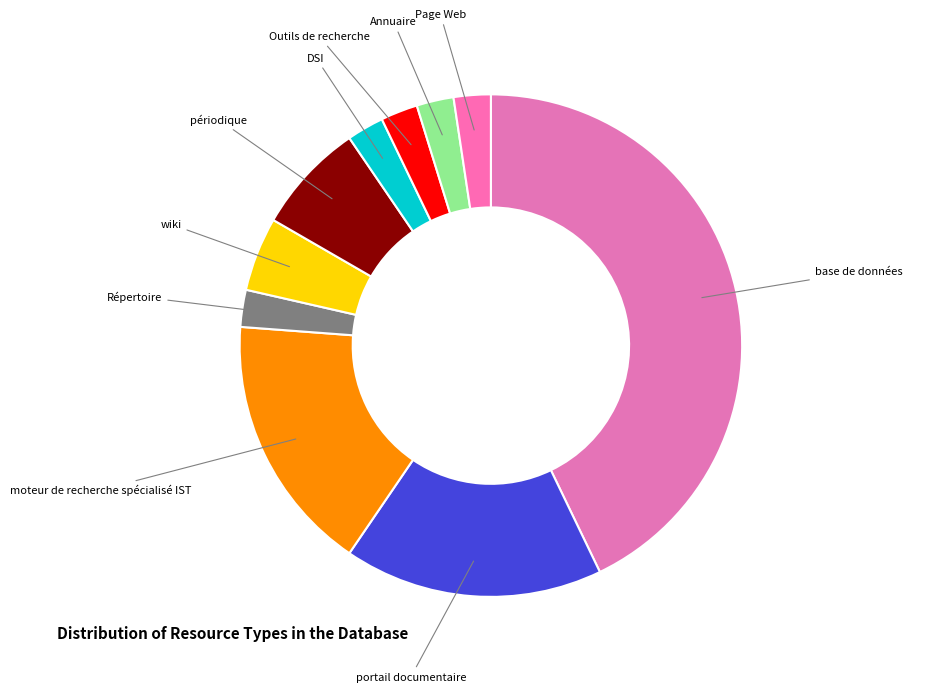

Does Page Web account for over 50% of the chart?

No